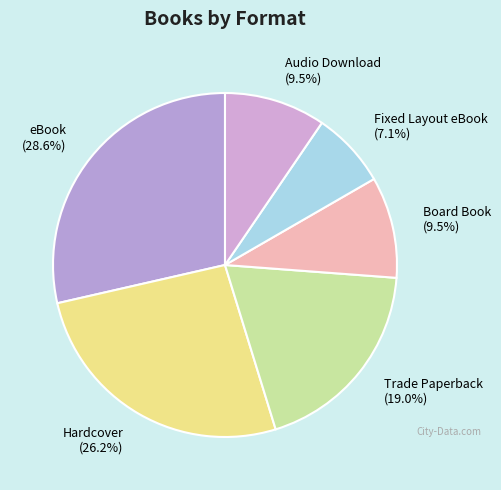

Is the sum of Trade Paperback (19.0%) and Audio Download (9.5%) greater than half?

No